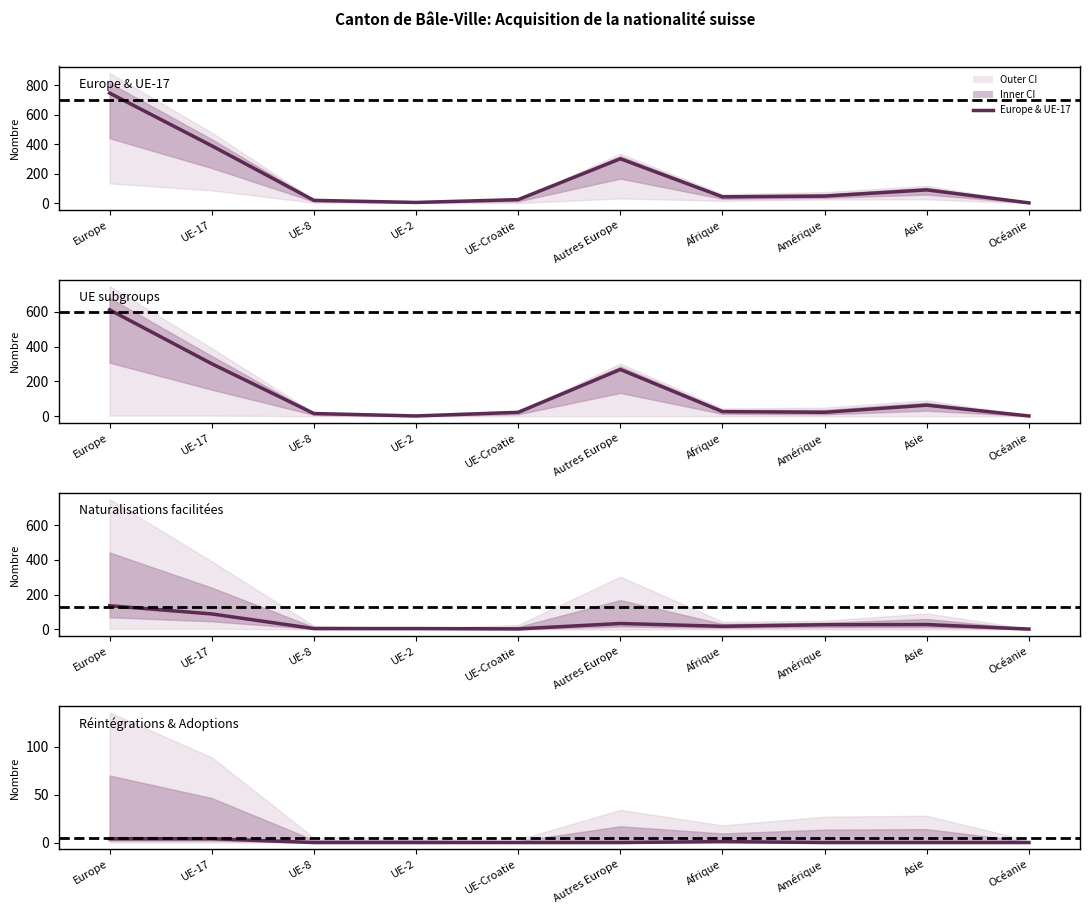

Reading left to right, list all the values displayed in this chart.

Total naturalisations: 748	391	21	7	26	303	45	50	92	4
Naturalisations ordinaires: 612	302	16	2	23	269	27	23	64	2
Naturalisations facilitées: 136	89	5	5	3	34	18	27	28	2
Réintégrations: 4	4	0	0	0	0	1	0	0	0